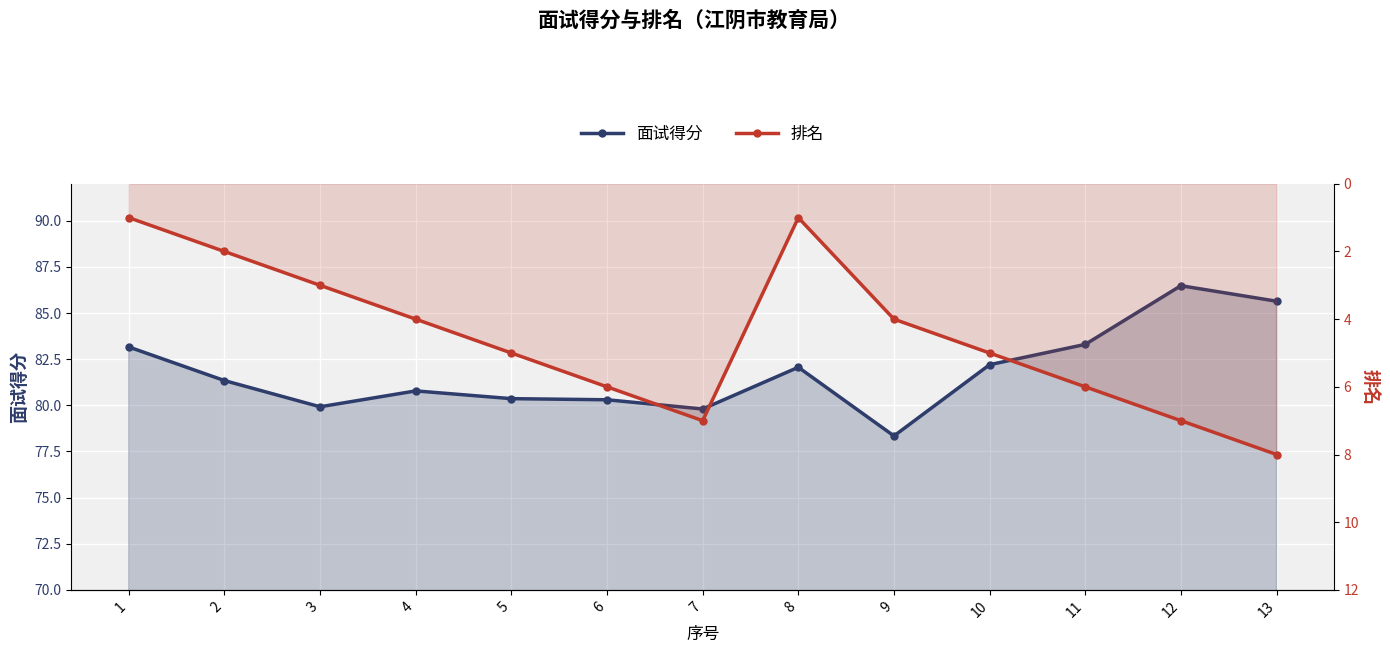

What is the difference between the maximum and minimum values in the 面试得分 series?

8.1